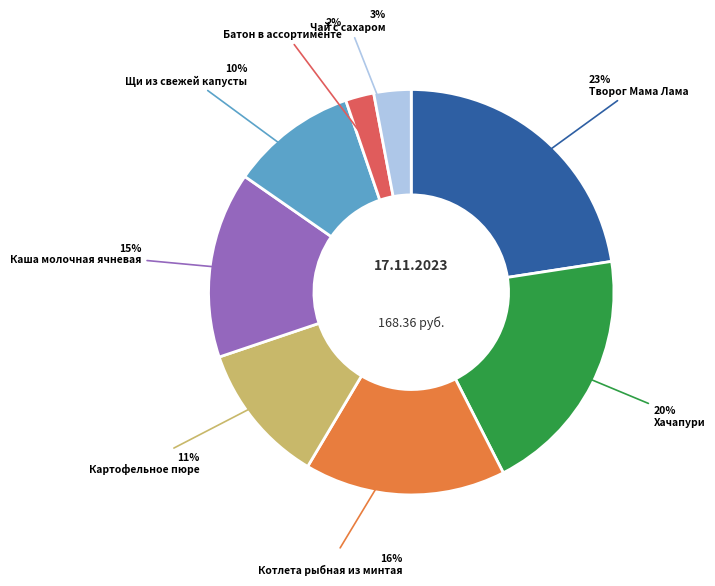

Which has a higher value, Творог Мама Лама or Картофельное пюре?

Творог Мама Лама